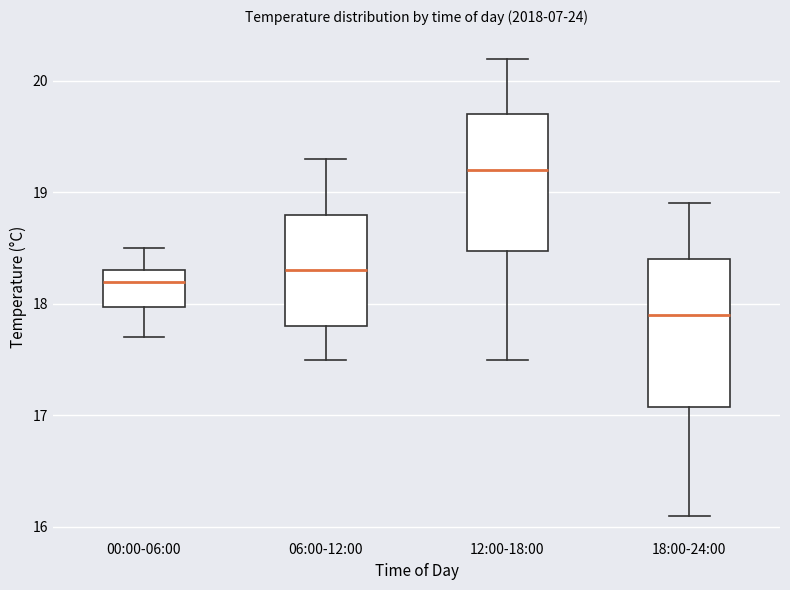

Reading left to right, transcribe this box plot: for each box, give where its median line is, the range the box spans, and where its two whiskers end, as read against the y-axis. The values are not printed on the chart, so give them approximately, as read against the axis.

00:00-06:00: median 18.2, box 18.0 to 18.3, whiskers 17.7 to 18.5
06:00-12:00: median 18.3, box 17.8 to 18.8, whiskers 17.5 to 19.3
12:00-18:00: median 19.2, box 18.5 to 19.7, whiskers 17.5 to 20.2
18:00-24:00: median 17.9, box 17.1 to 18.4, whiskers 16.1 to 18.9